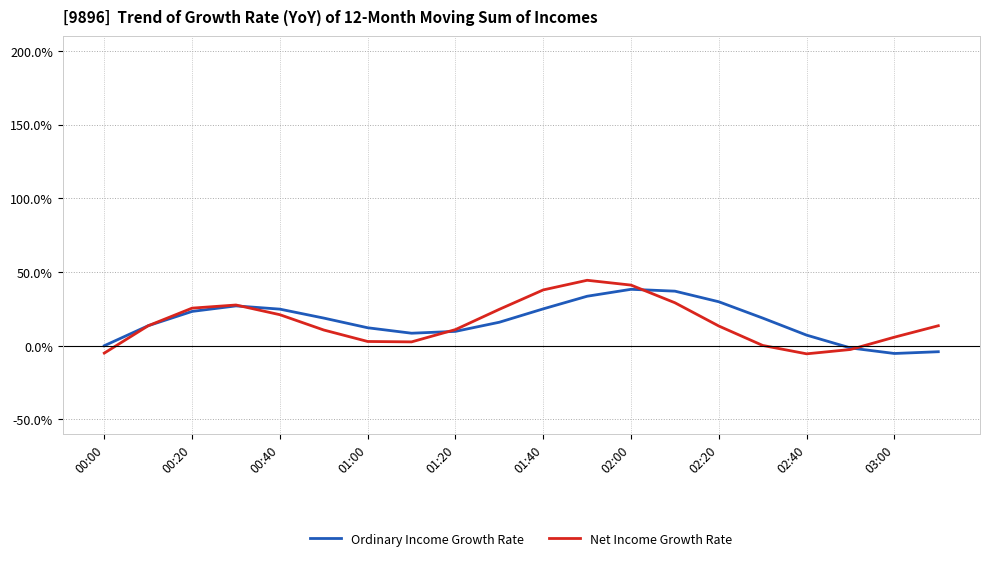

What is the greatest value displayed?

44.4